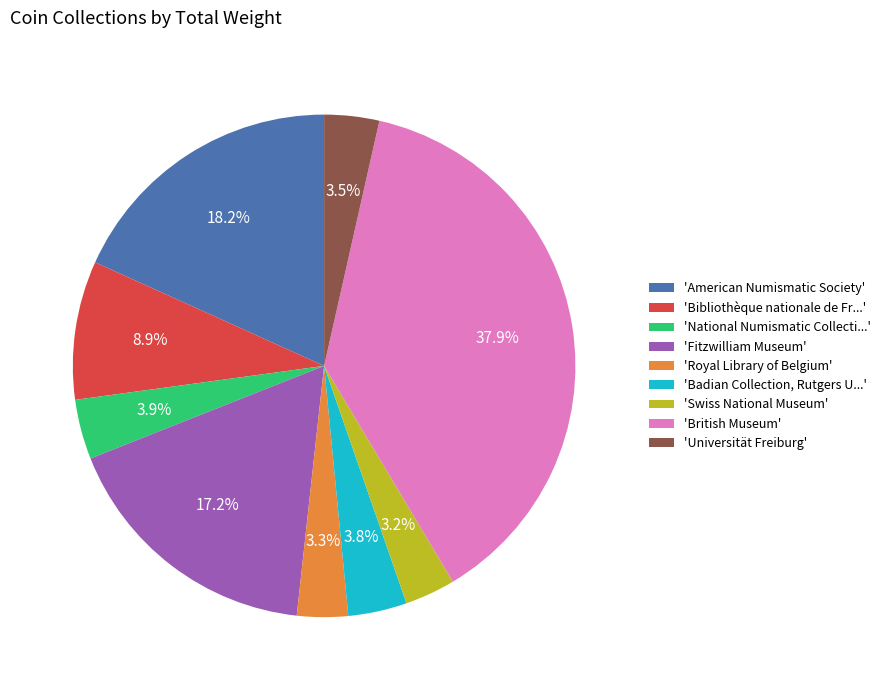

Is there a majority slice in this chart?

No